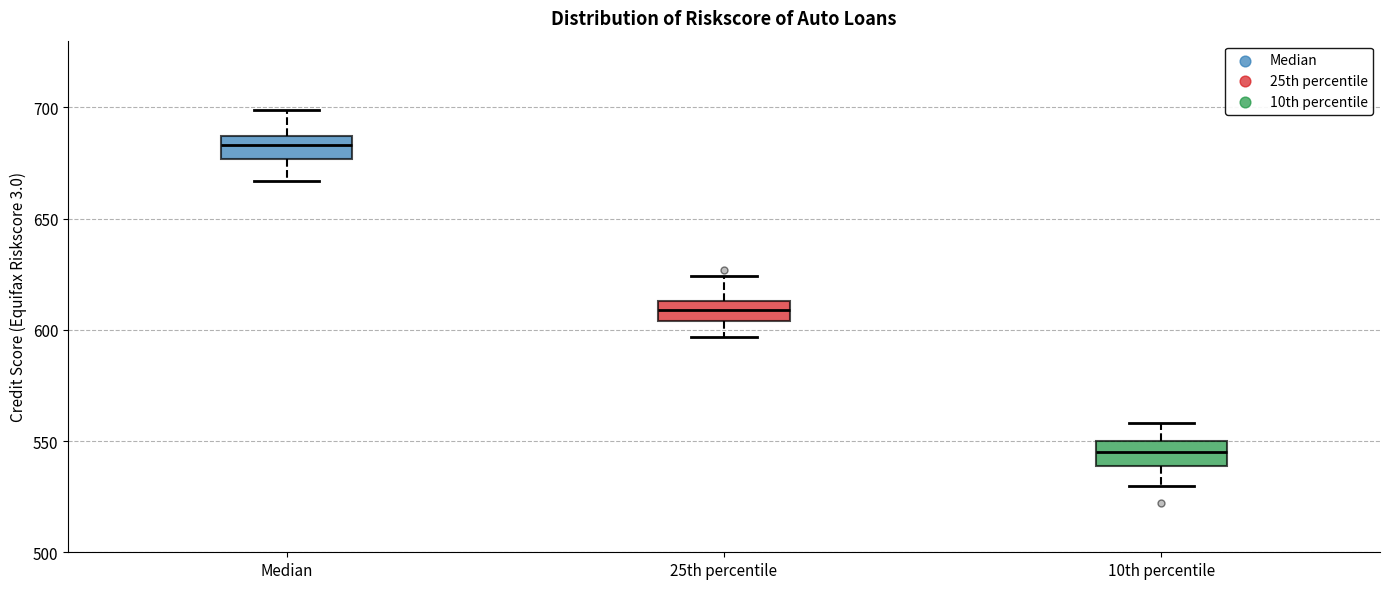

Reading left to right, read every box against the y-axis: the position of its median line, the range the box covers, and the ends of its whiskers. The values are not printed on the chart, so give them approximately, as read against the axis.

Median: median 685 (inside the box), box 675 to 685, whiskers 665 to 700
25th percentile: median 610, box 605 to 615, whiskers 595 to 625
10th percentile: median 545, box 540 to 550, whiskers 530 to 560